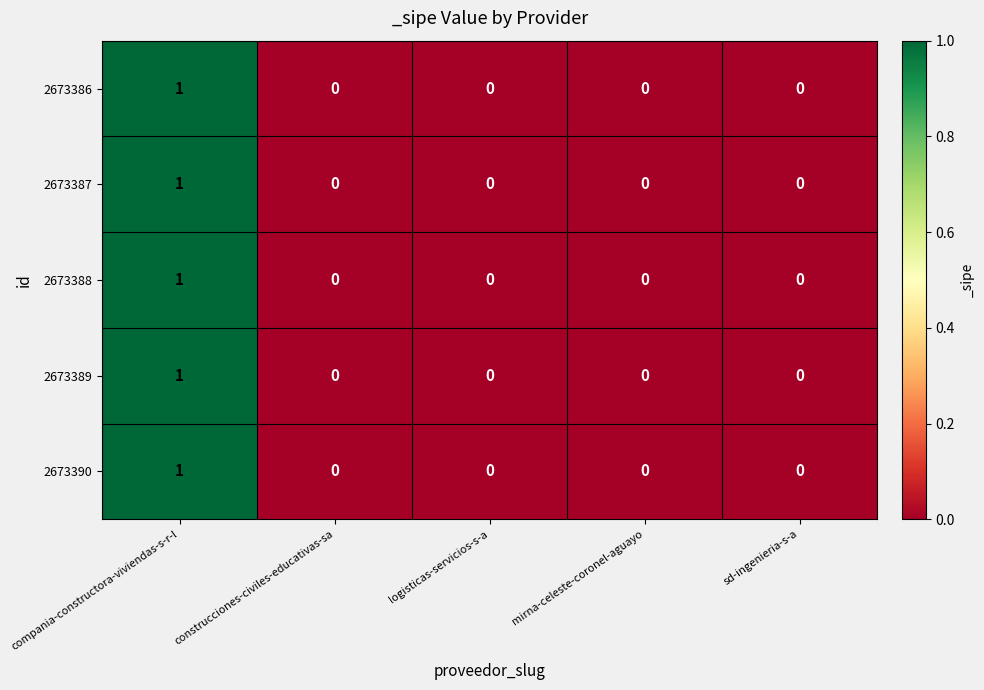

How many categories are shown in the chart?

5